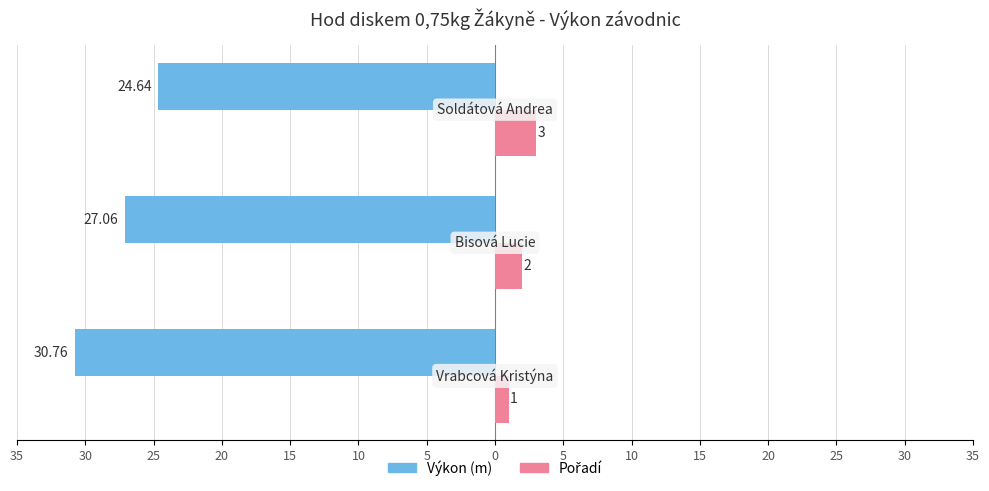

Reading left to right, extract all data points from this chart.

Výkon (m): 5=-30.8	10=-27.1	15=-24.6
Pořadí: 5=1.0	10=2.0	15=3.0